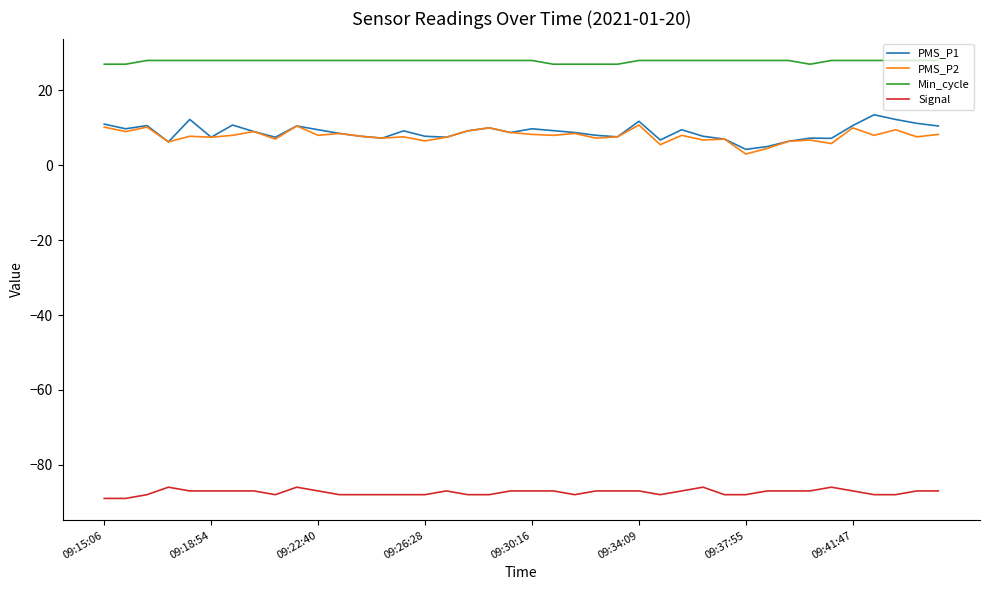

List the series in order of their peak value, lowest first.

Signal, PMS_P2, PMS_P1, Min_cycle